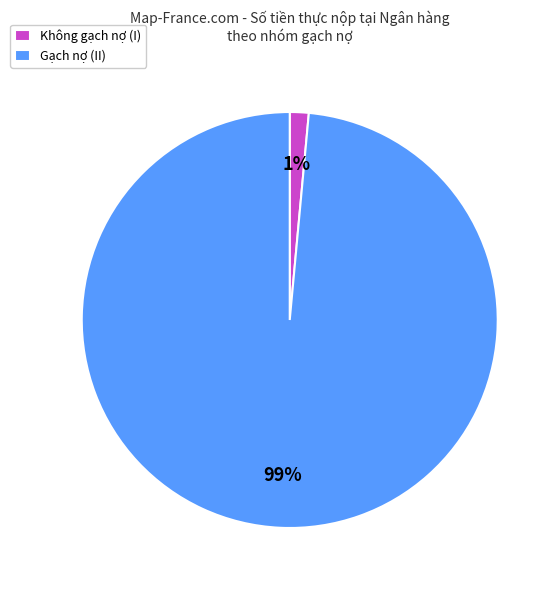

To the nearest percent, what percentage of the pie is Gạch nợ (II)?

99%